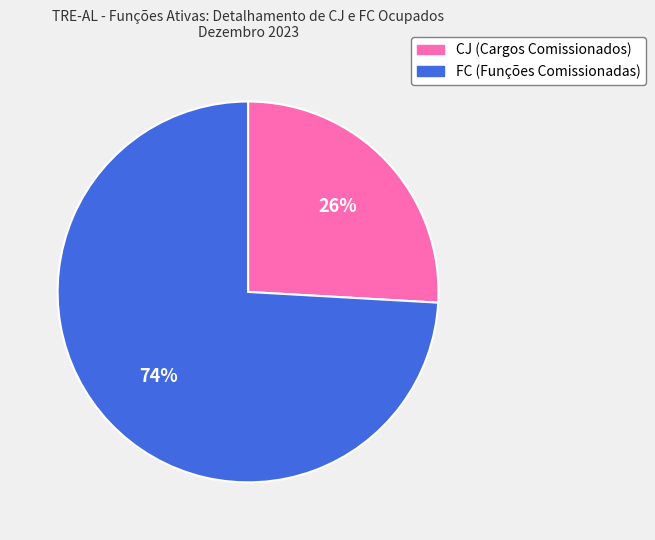

Does FC (Funções Comissionadas) represent more than half of the total?

Yes